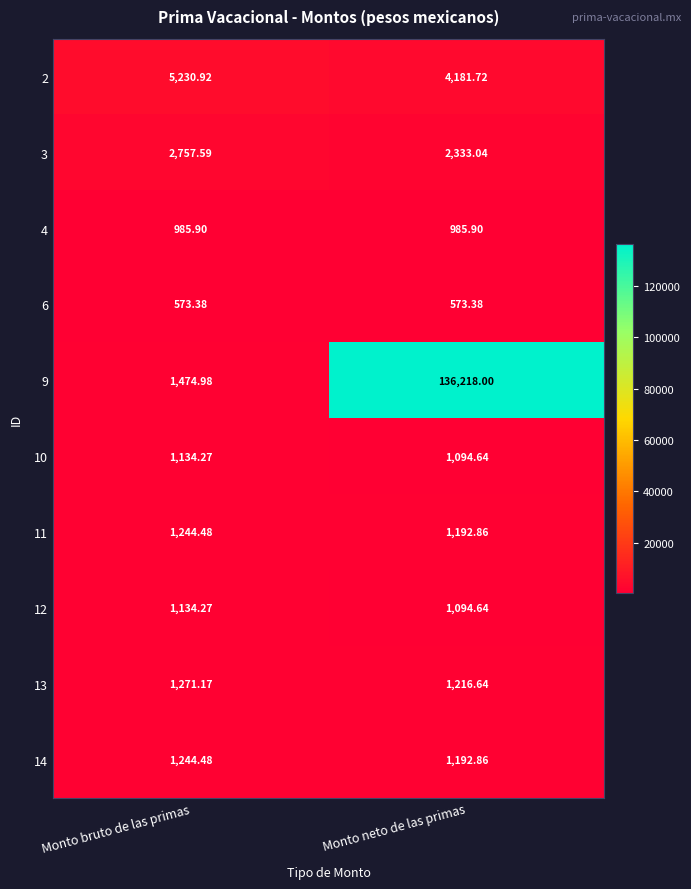

Where does the 14 series first go above 1244?

Monto bruto de las primas